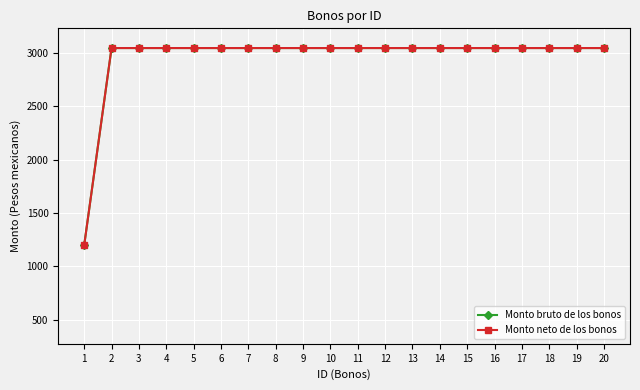

What is the sum of the Monto neto de los bonos values at 13 and 16?

6090.0